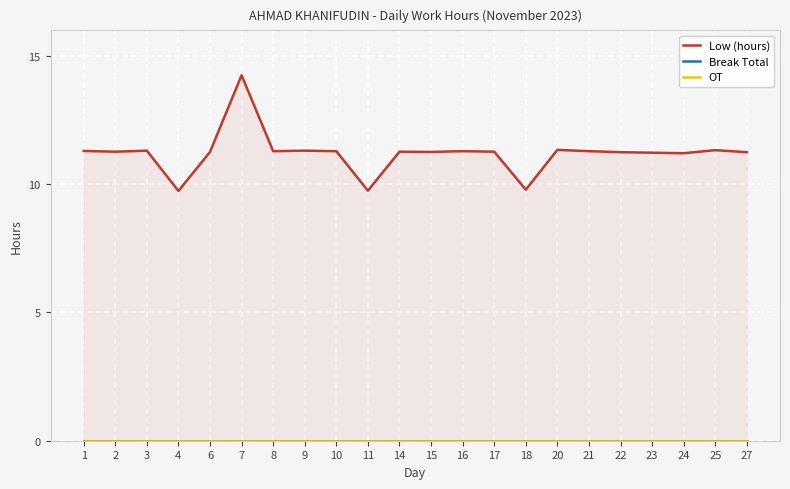

Is the value of Low (hours) at 27 greater than the value of Break Total at 27?

Yes